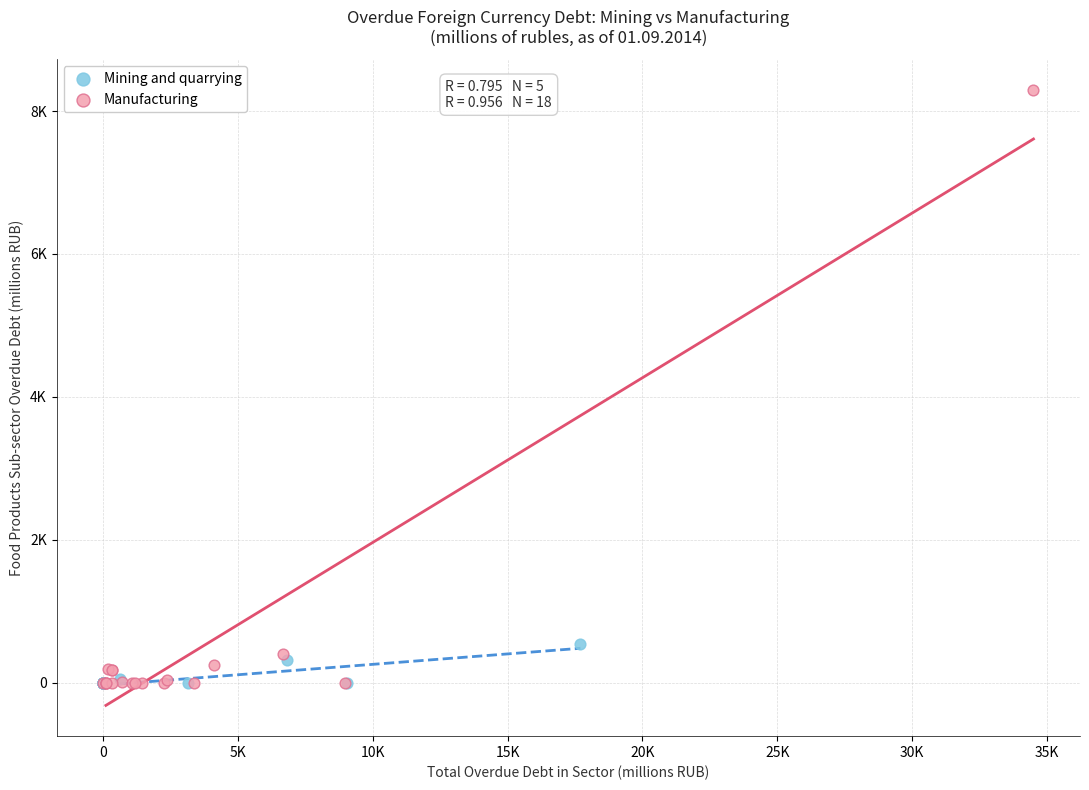

What are all the series names shown in the legend?

Mining and quarrying, Manufacturing